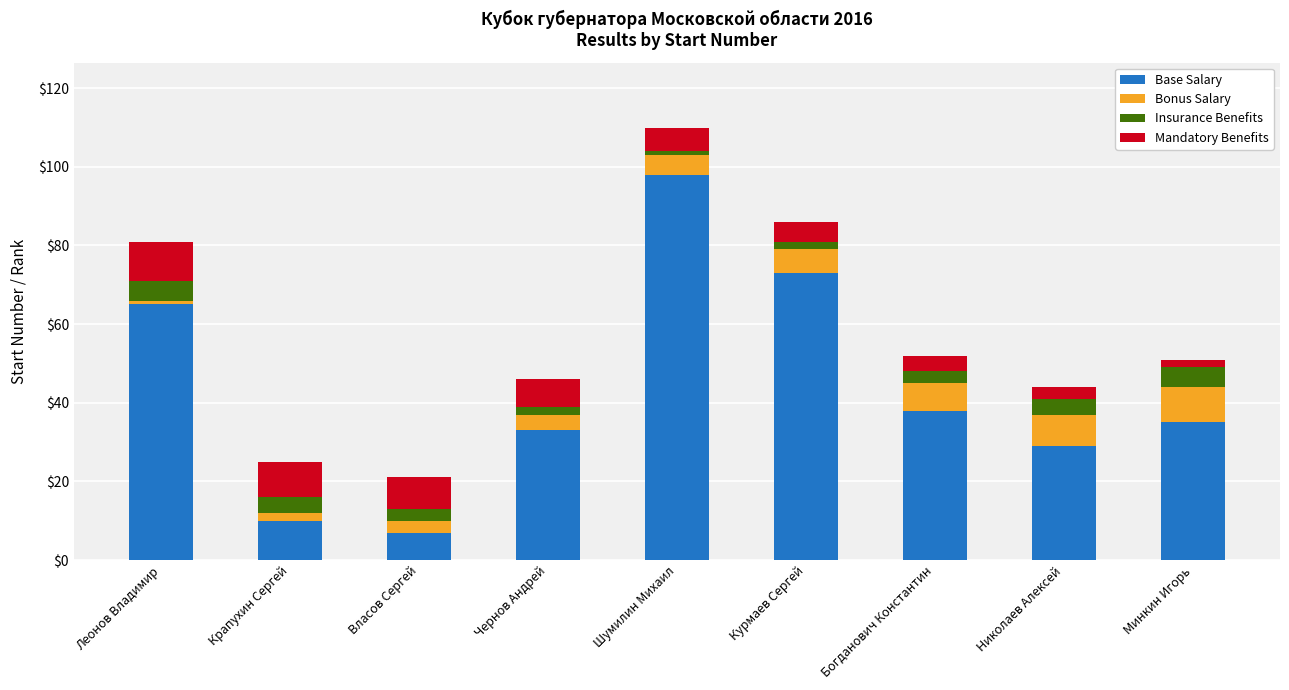

What is the total value across all series at Крапухин Сергей?

25